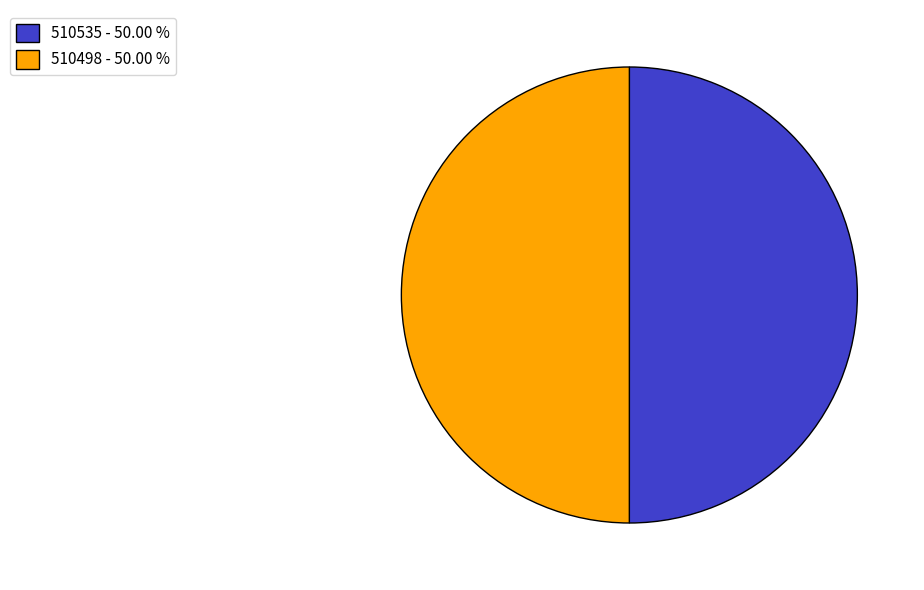

How many slices are in this pie chart?

2